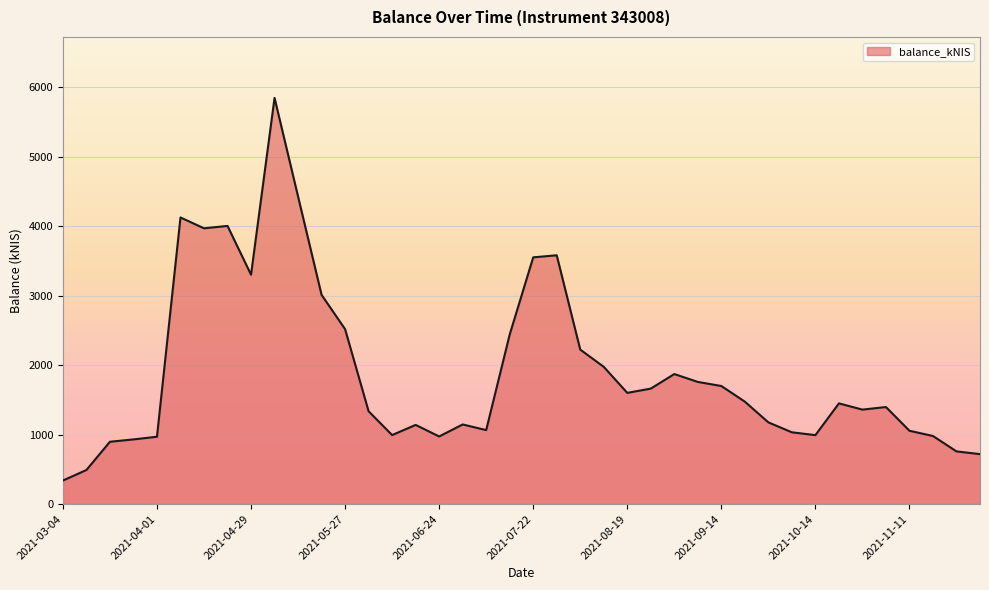

True or false: the data has more than 2 interior local peaks.

True